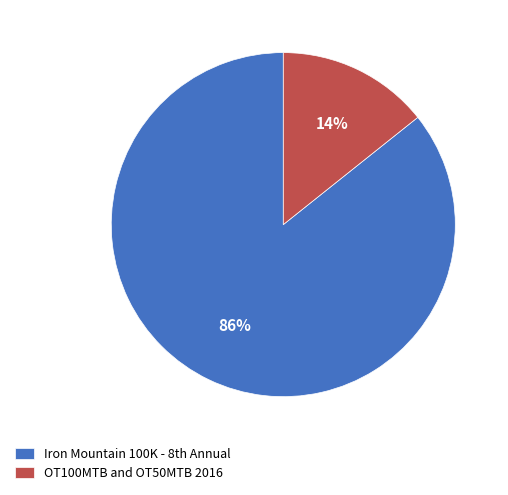

What is the smallest slice in the pie chart?

OT100MTB and OT50MTB 2016